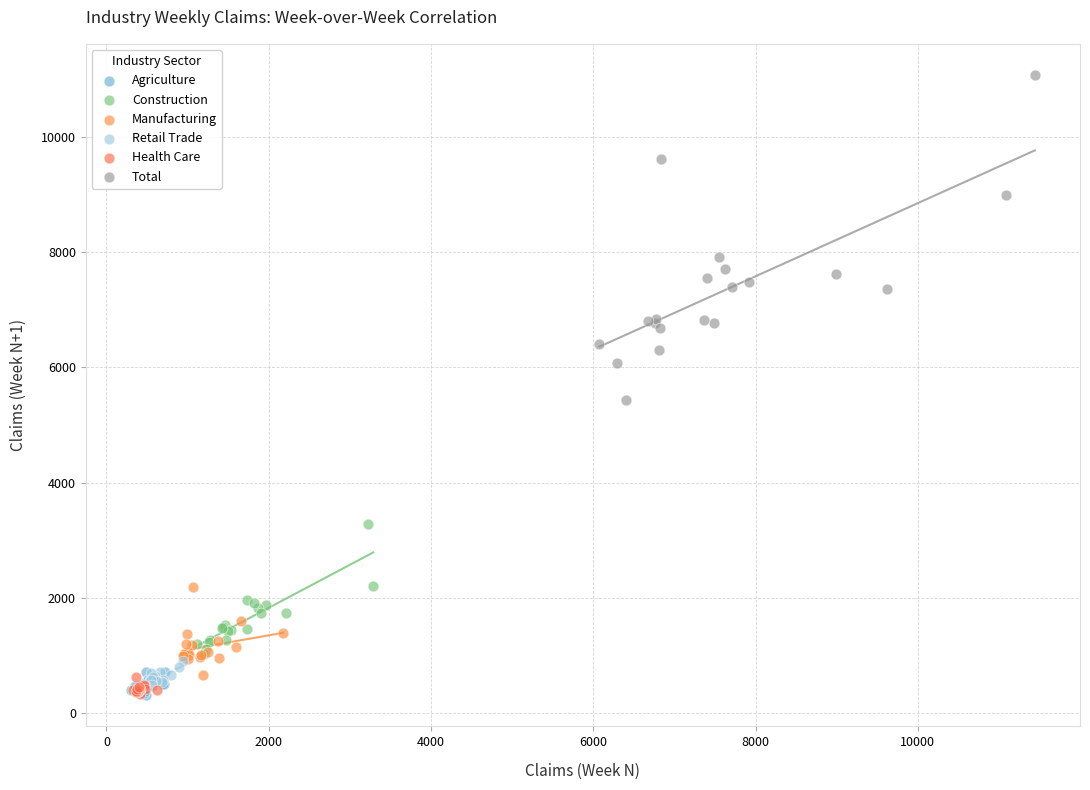

Which series reaches the maximum Y coordinate?

Total